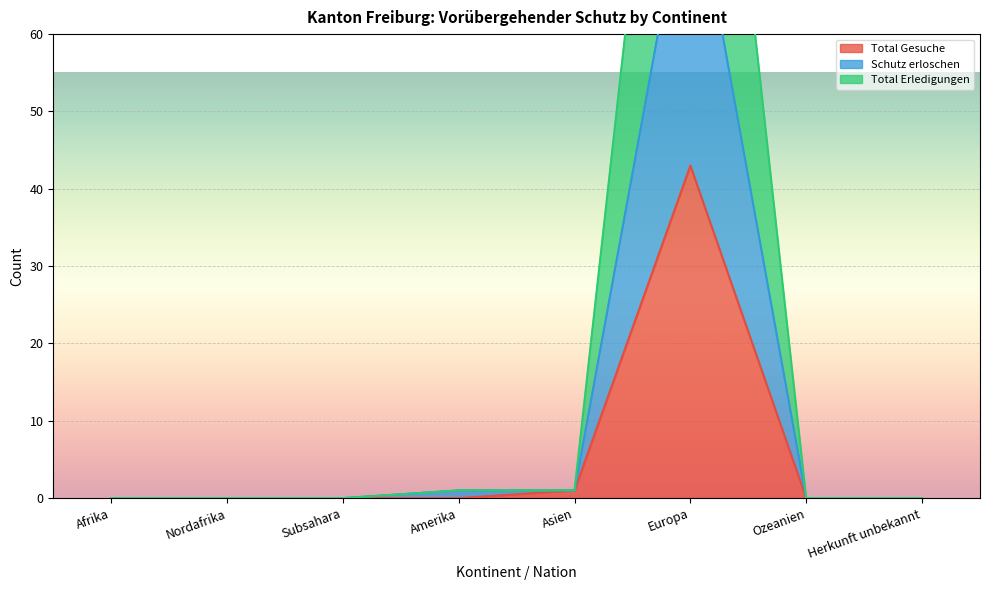

At which label is Schutz erloschen closest to 41?

Amerika